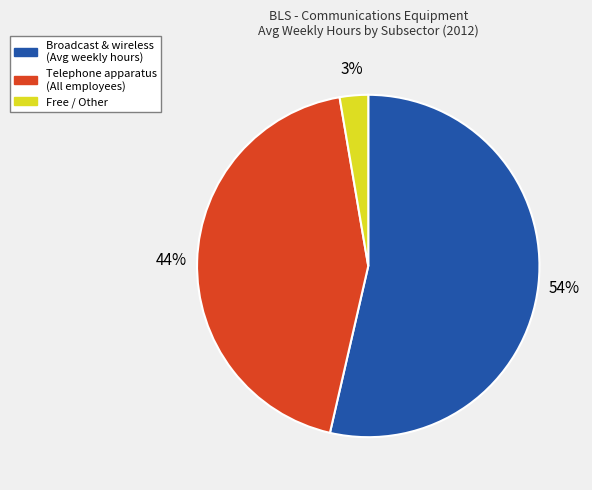

True or false: Broadcast & wireless (Avg weekly hours) accounts for 54% of the total.

True